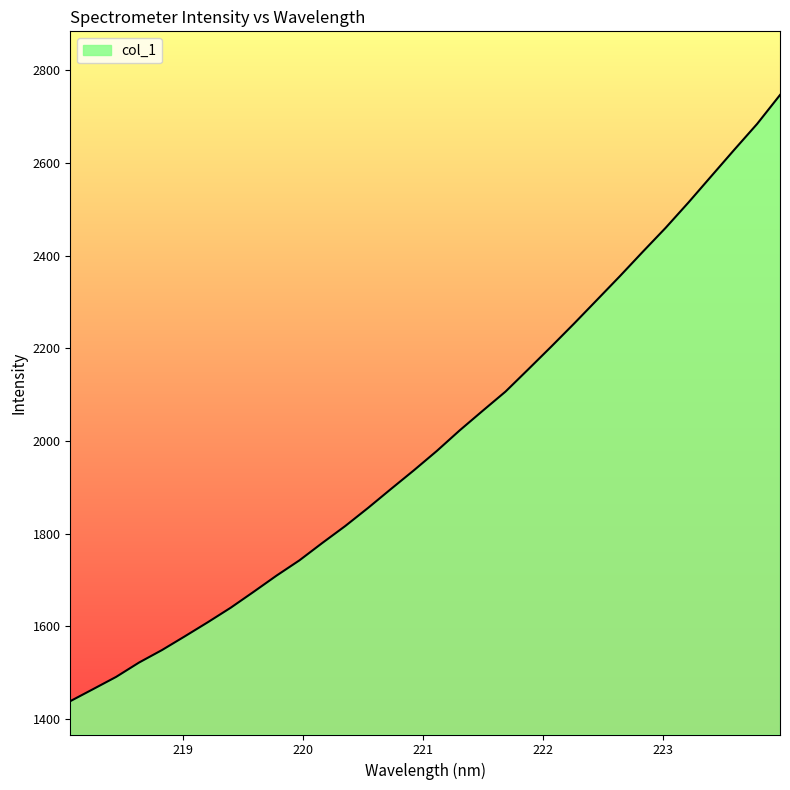

What is the smallest value displayed?

1438.8